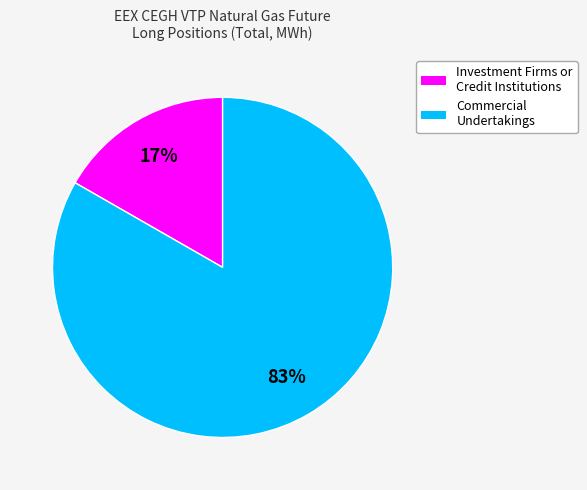

Which category has the smallest portion of the pie?

Investment Firms or Credit Institutions